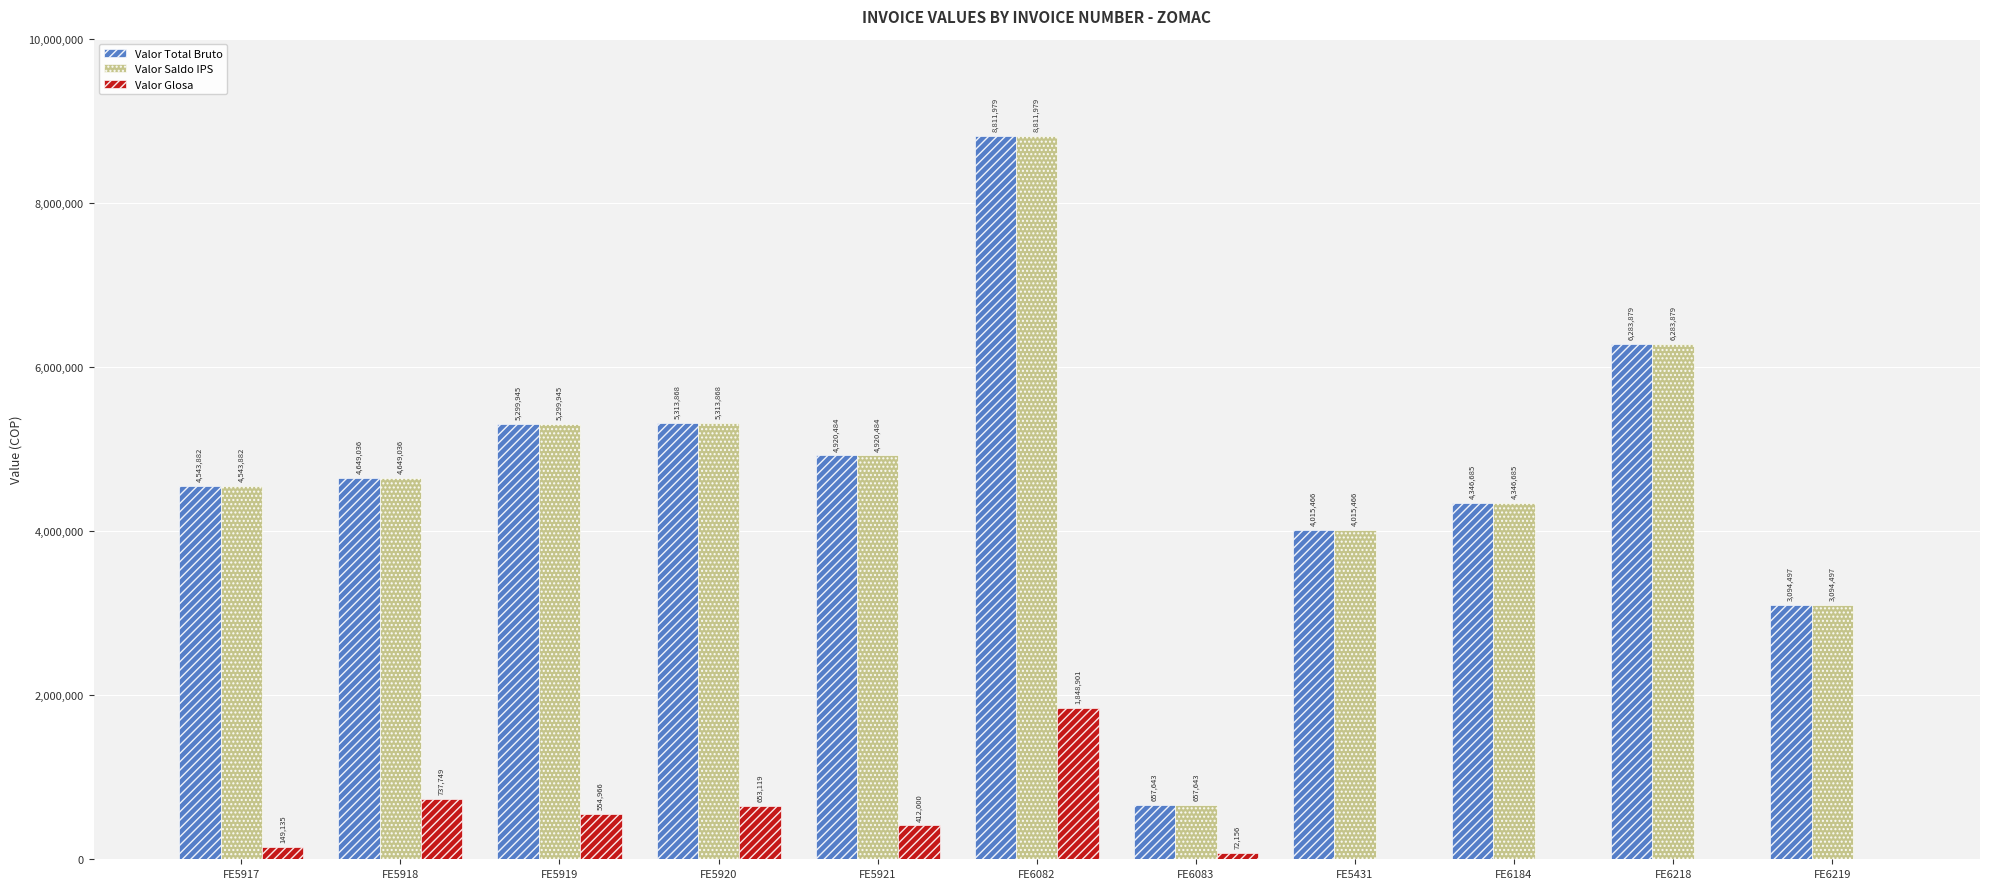

At which category is the sum across all series the highest?

FE6082